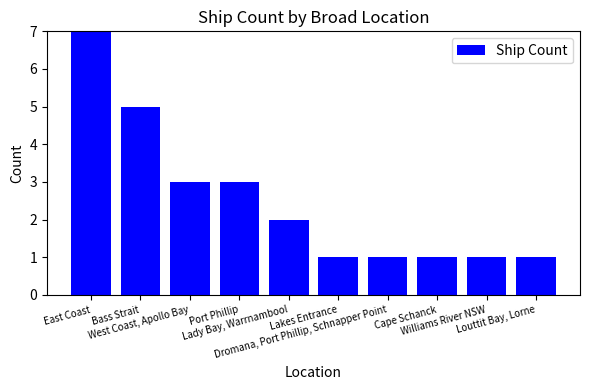

What is the sum of all values?

25